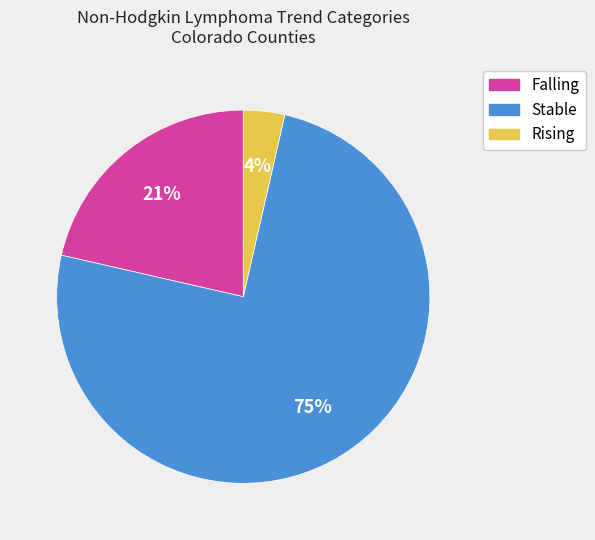

Is there a majority slice in this chart?

Yes